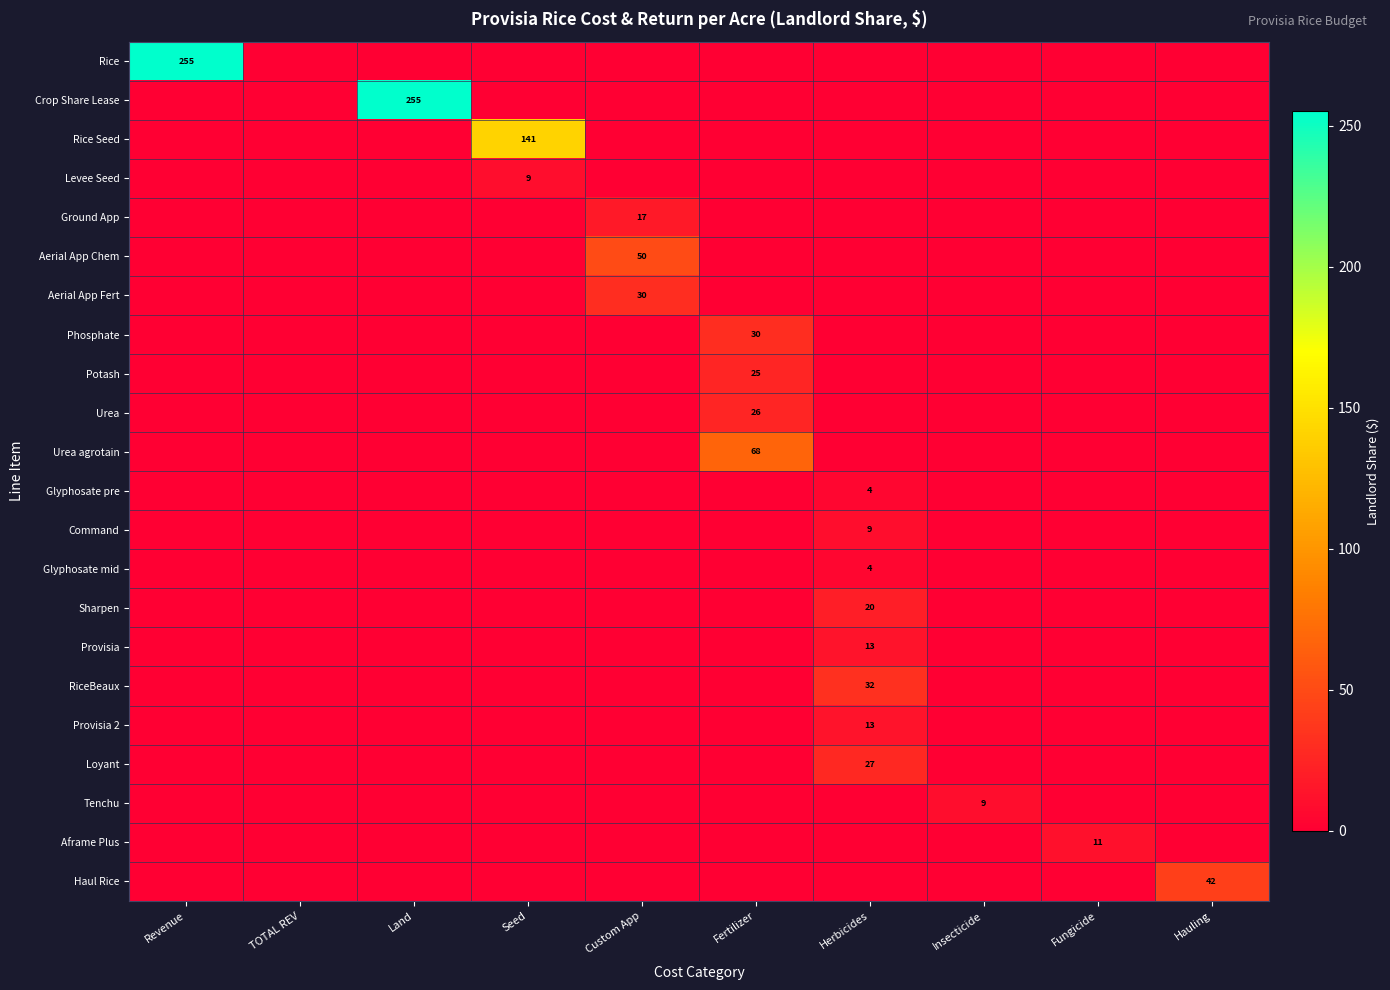

What is the maximum value shown in the chart?

255.0